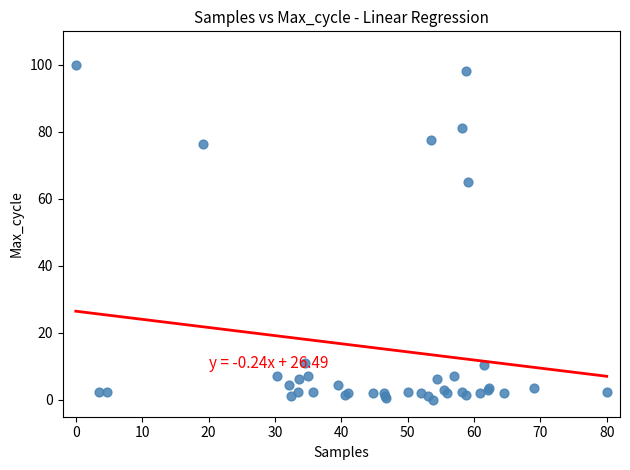

What Y value in the scatter plot is closest to 50?

65.2